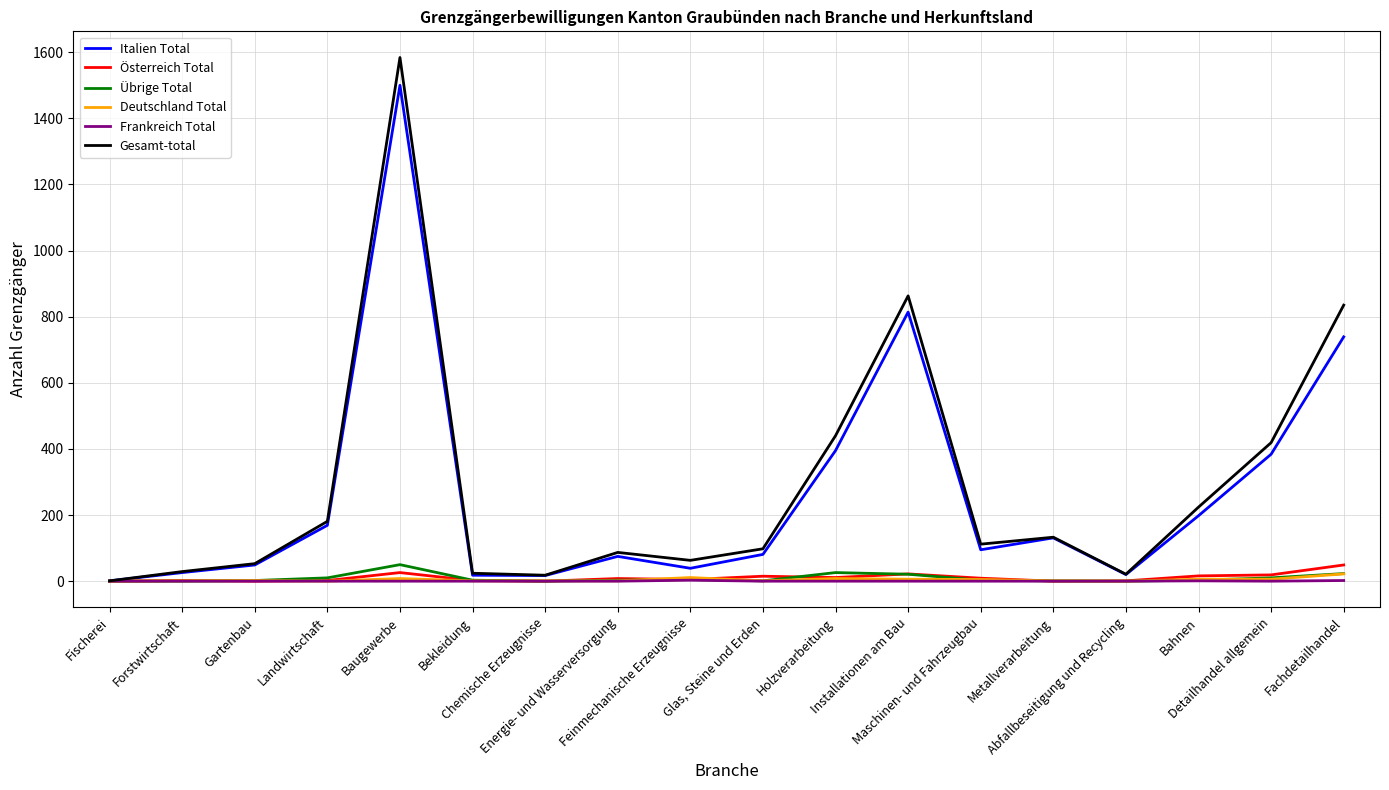

Which series has the widest spread of values?

Gesamt-total